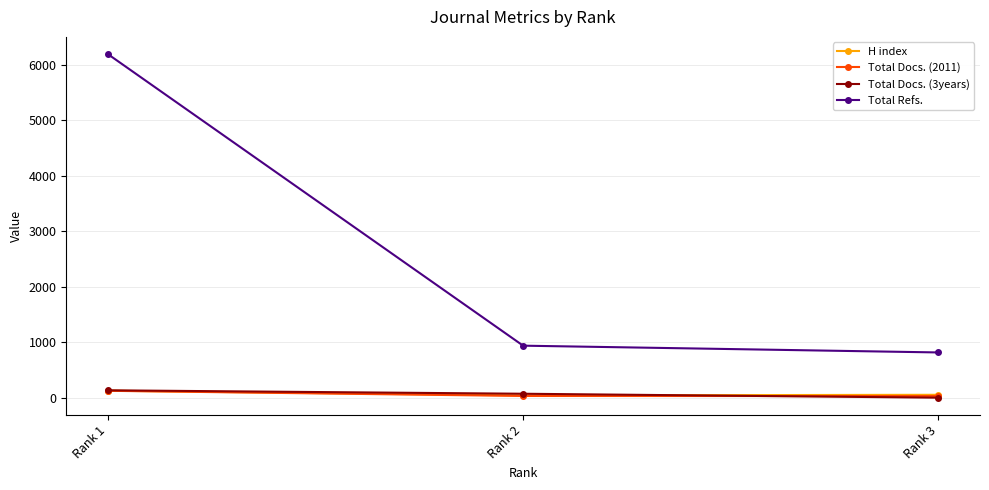

At which category does the chart reach its peak across all series?

Rank 1